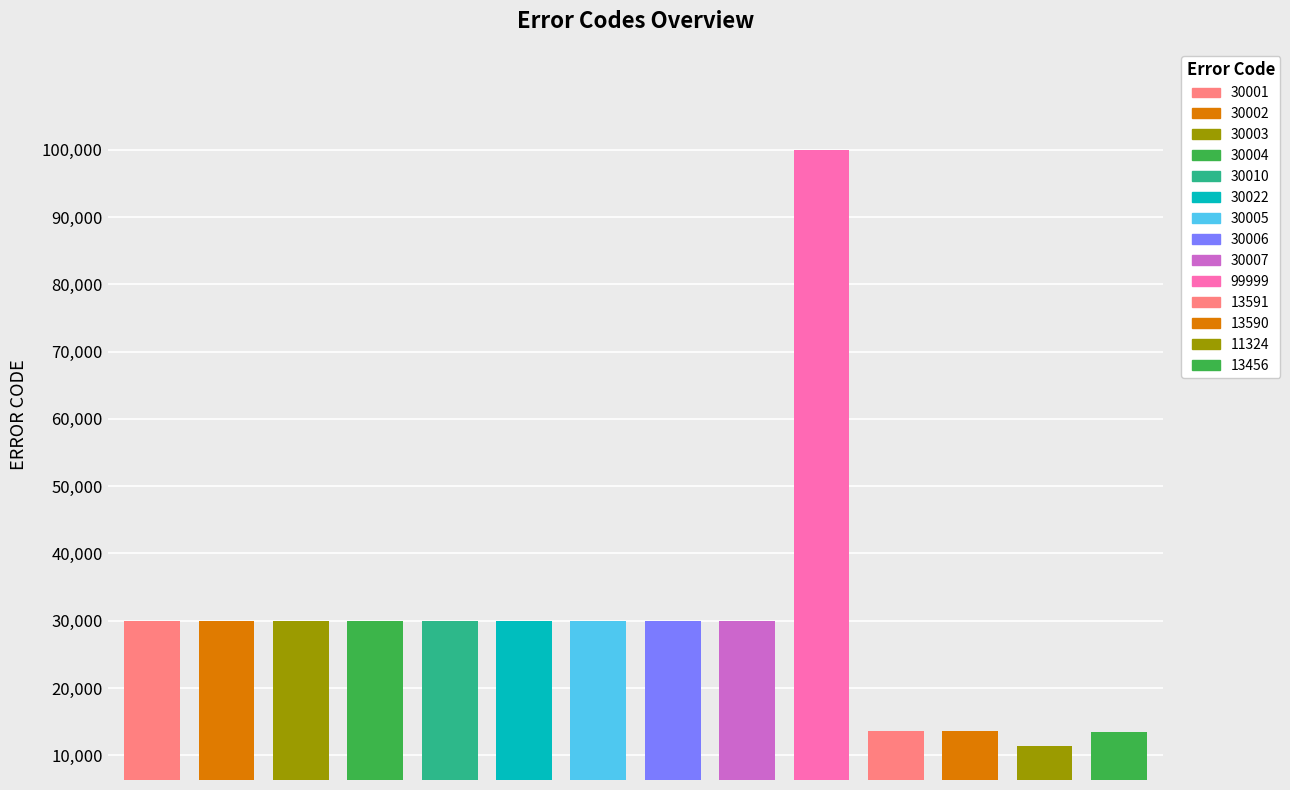

List the labels in order of value, smallest first.

11324, 13456, 13590, 13591, 30001, 30002, 30003, 30004, 30005, 30006, 30007, 30010, 30022, 99999